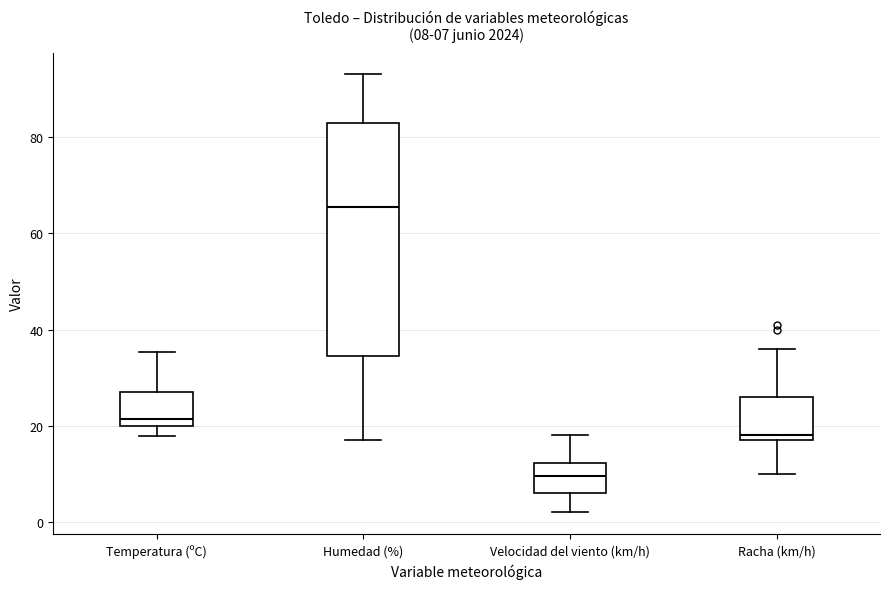

Which box is the tallest, from its lower edge to its upper edge?

Humedad (%)